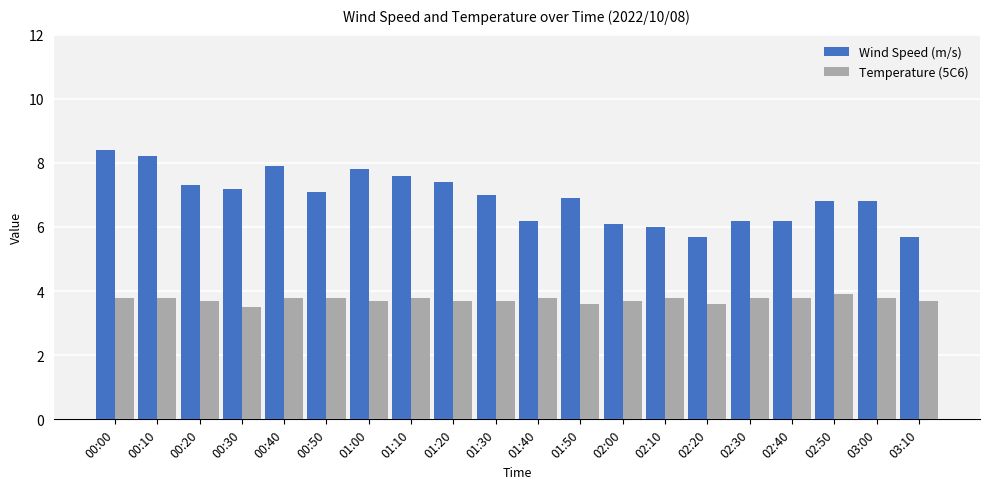

The Wind Speed (m/s) series shows 6.1 at 02:00. True or false?

True